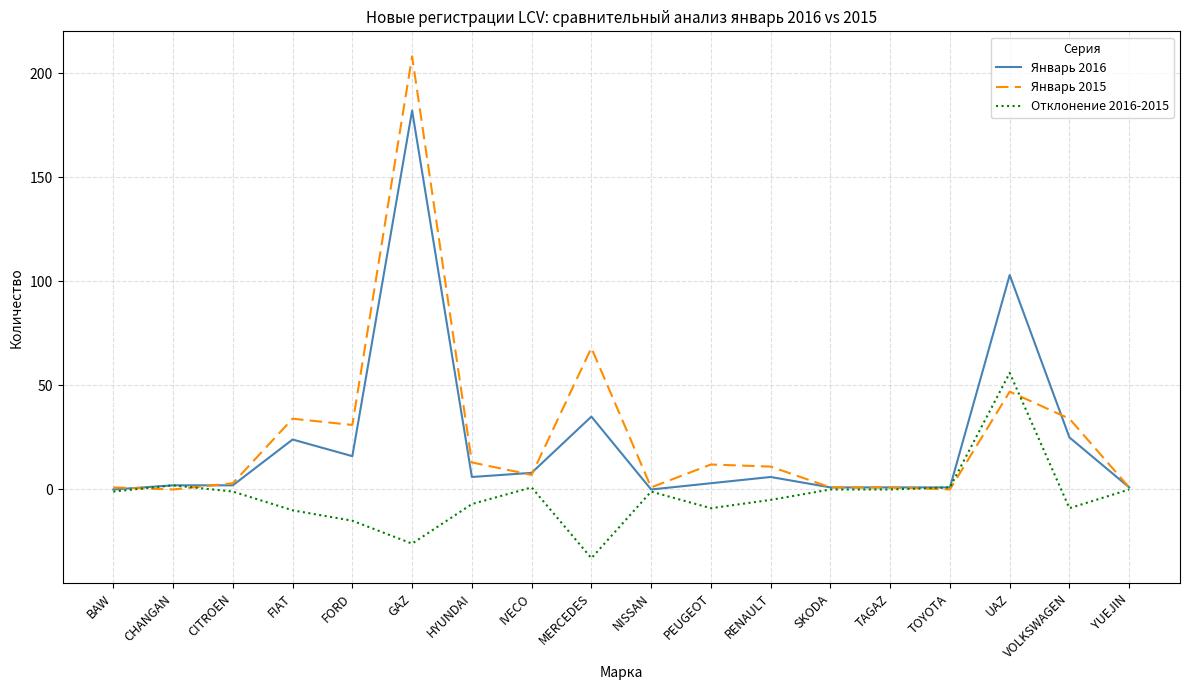

Which category has the highest value across all series?

GAZ